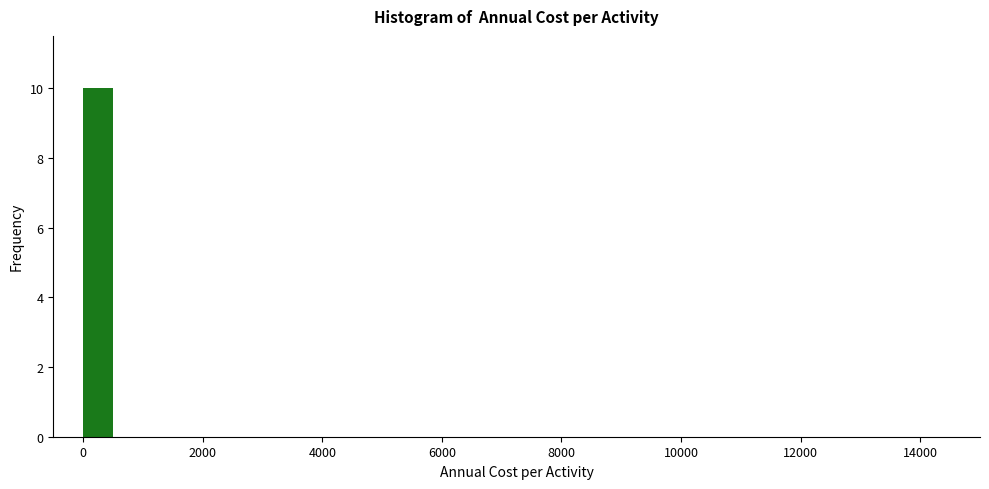

Read against the x-axis, roughly where is the centre of the tallest bar?

200